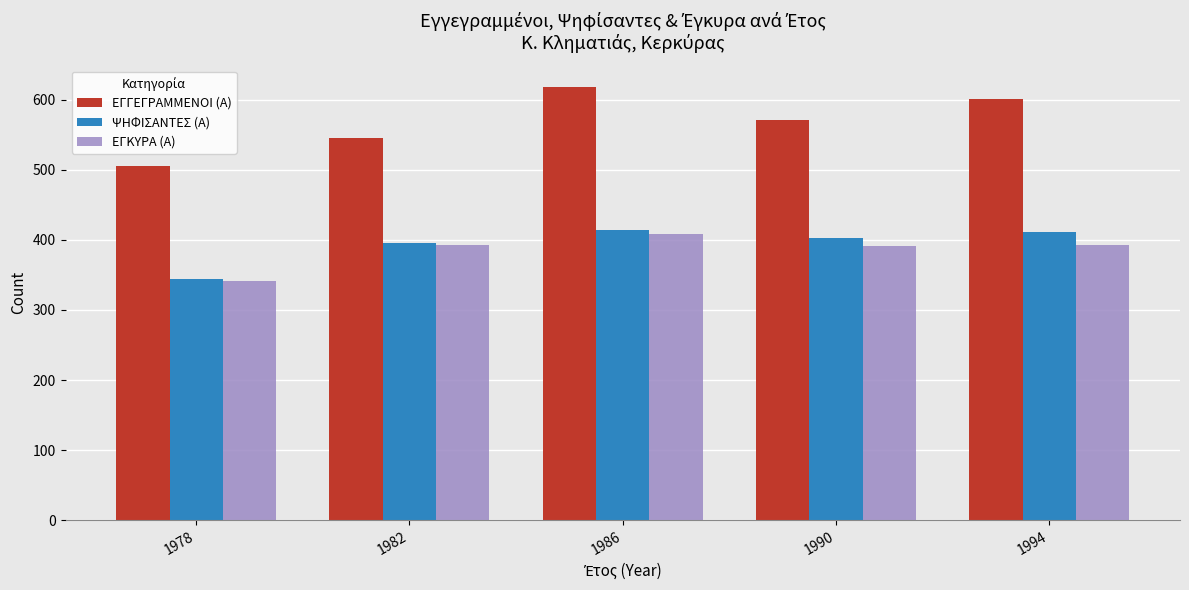

Which label corresponds to the largest value in the chart?

1986